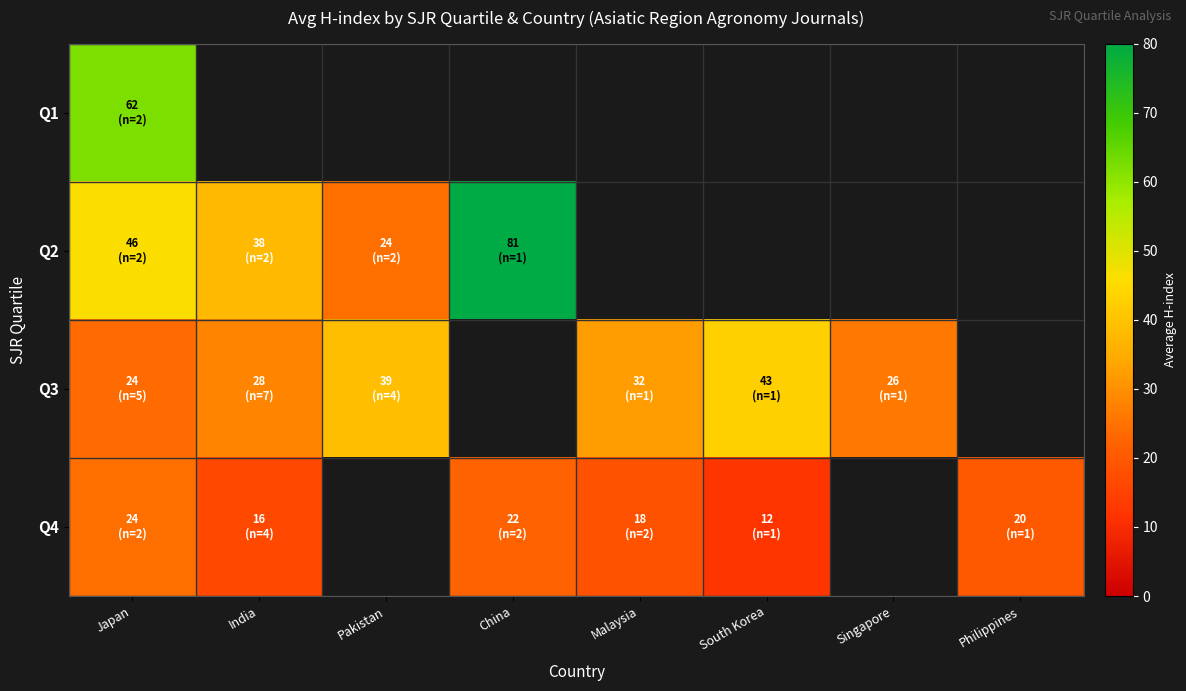

At how many categories does at least one series exceed 21?

7